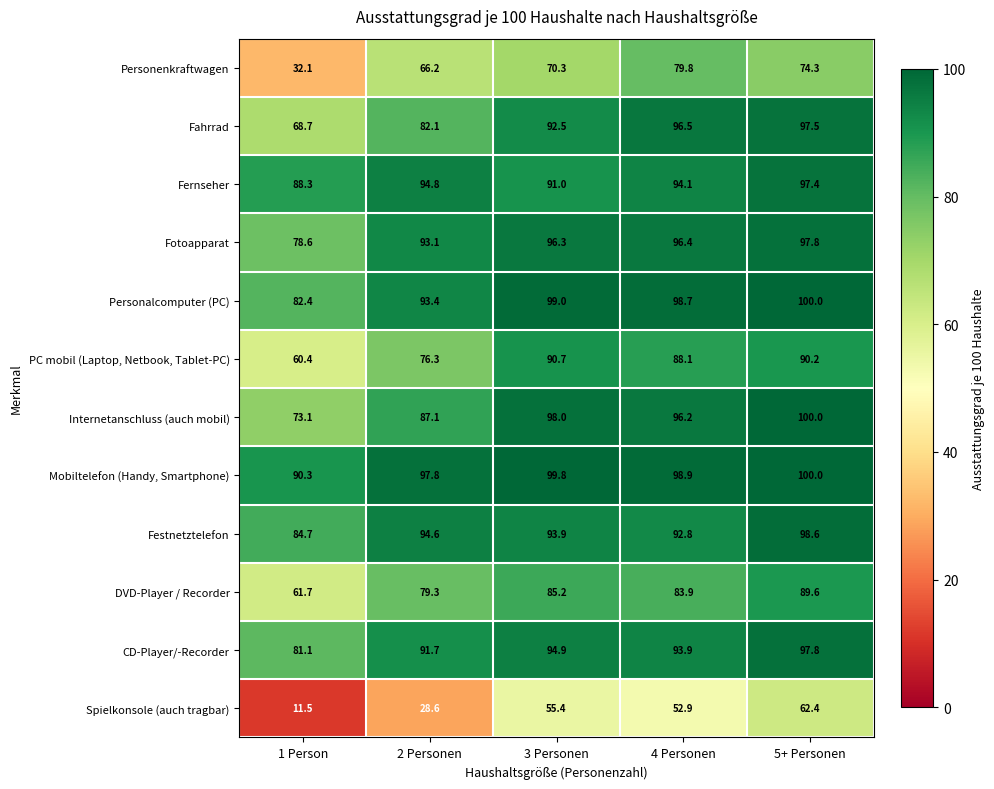

Rank the categories by Festnetztelefon value from lowest to highest.

1 Person, 4 Personen, 3 Personen, 2 Personen, 5+ Personen